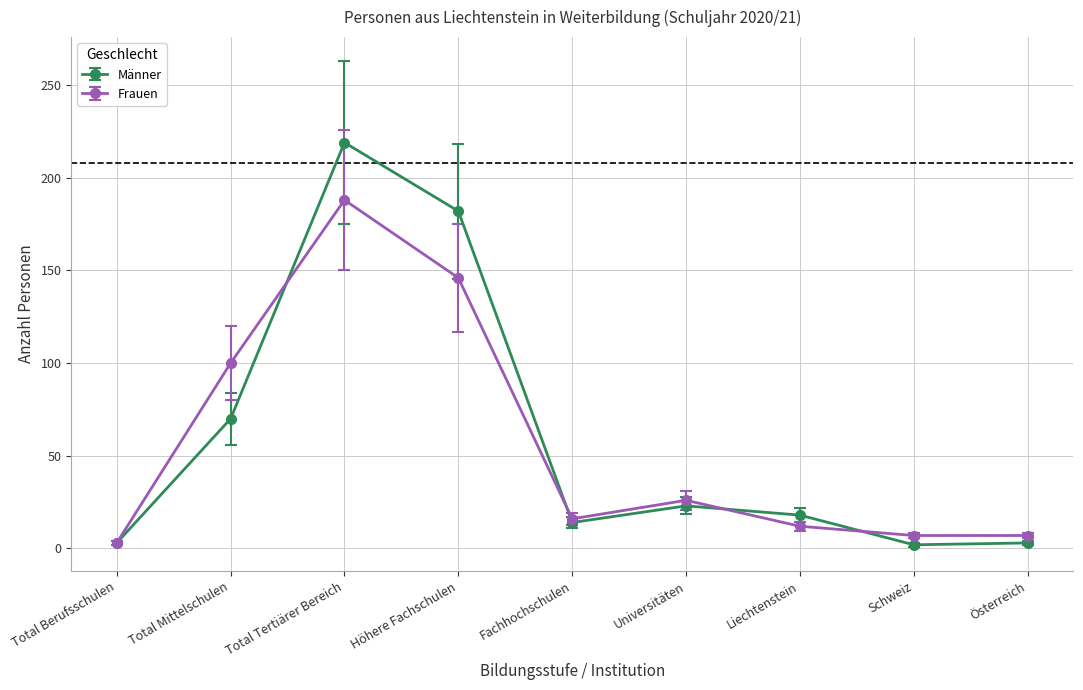

What are all the series names shown in the legend?

Männer, Frauen